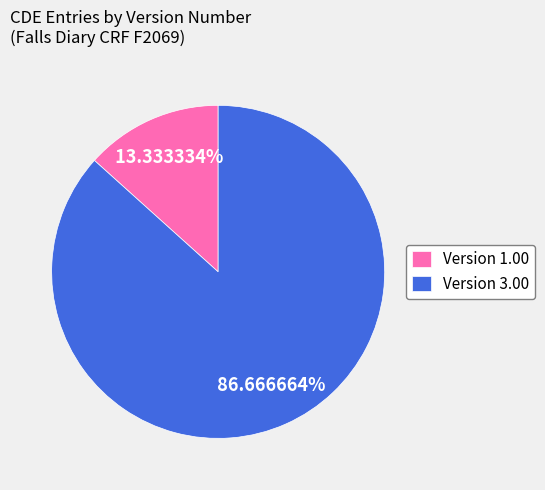

Between Version 1.00 and Version 3.00, which is larger?

Version 3.00